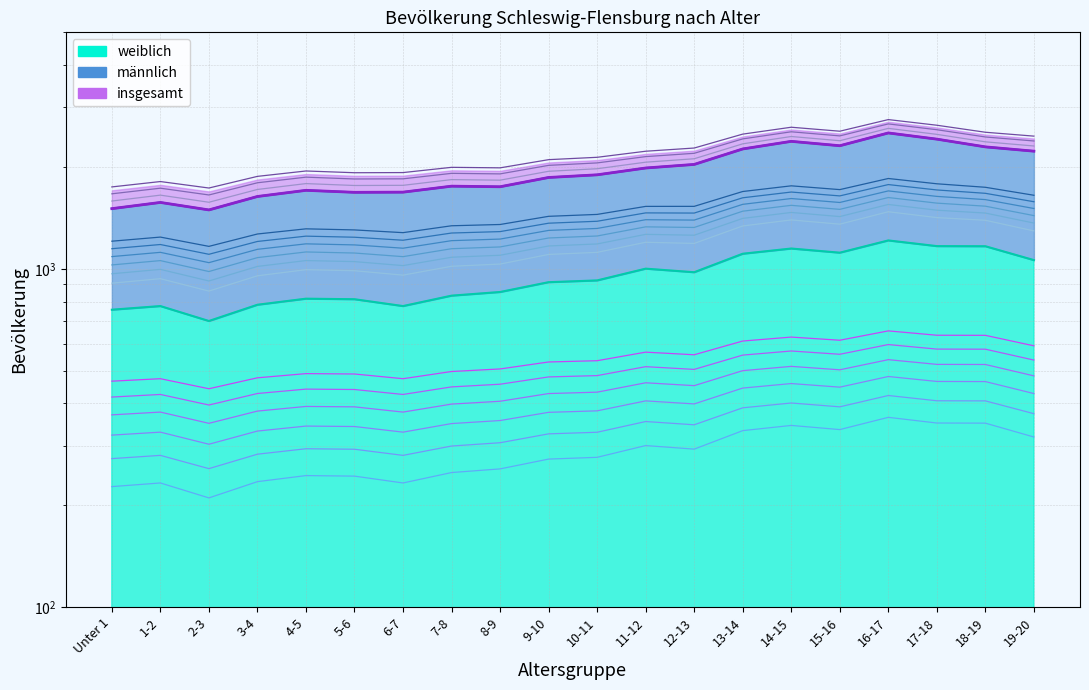

Which category has the lowest value in the männlich series?

2-3